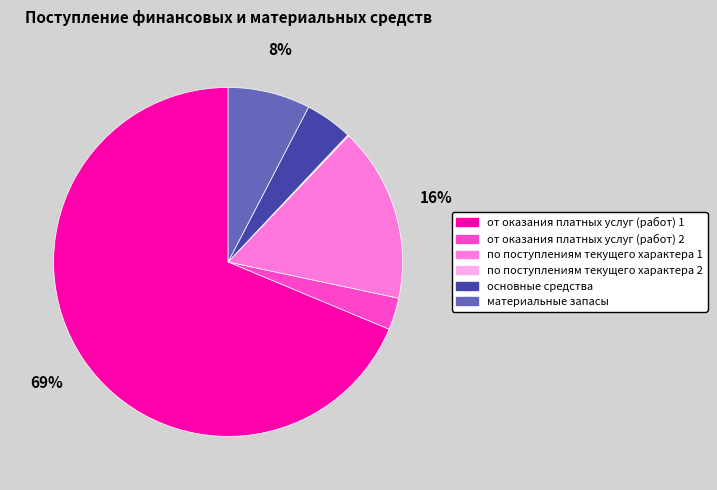

To the nearest percent, what is the combined percentage of материальные запасы and от оказания платных услуг (работ) 2?

11%